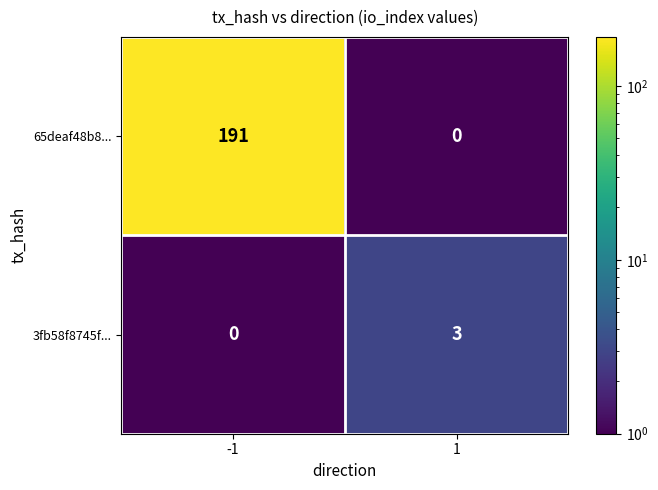

How many positive values does the 65deaf48b8... series have?

1